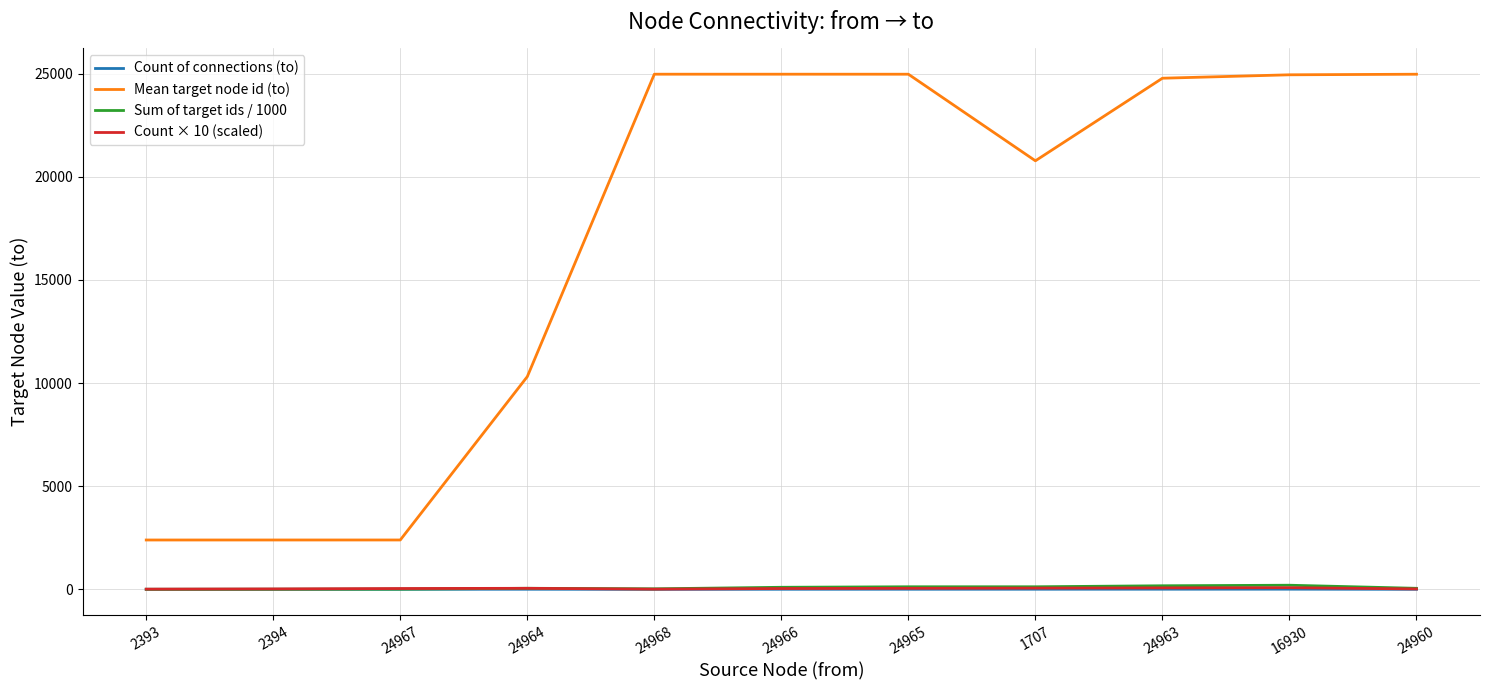

How many distinct data groups are displayed?

4